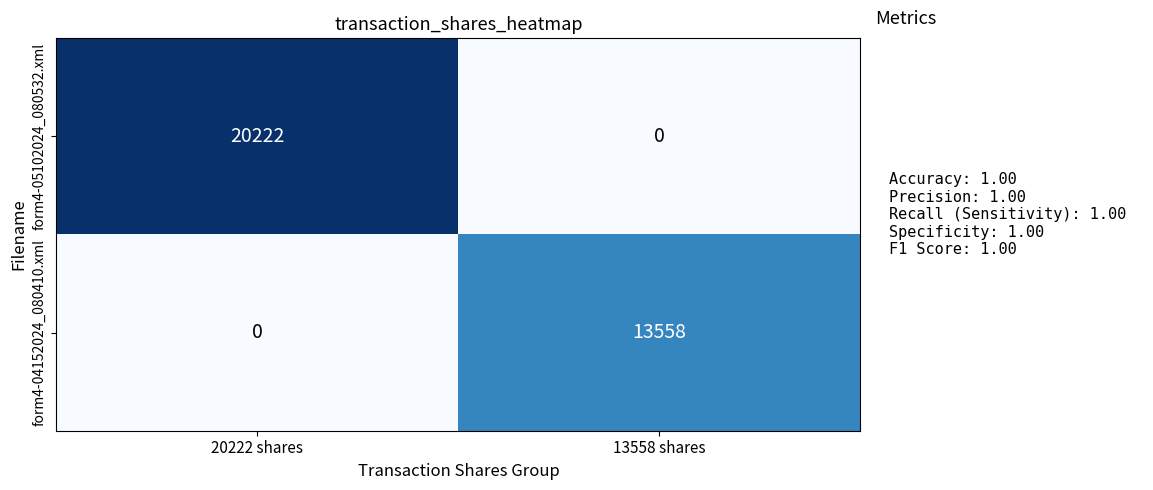

Rank the series at 13558 shares from lowest to highest value.

form4-05102024_080532.xml, form4-04152024_080410.xml